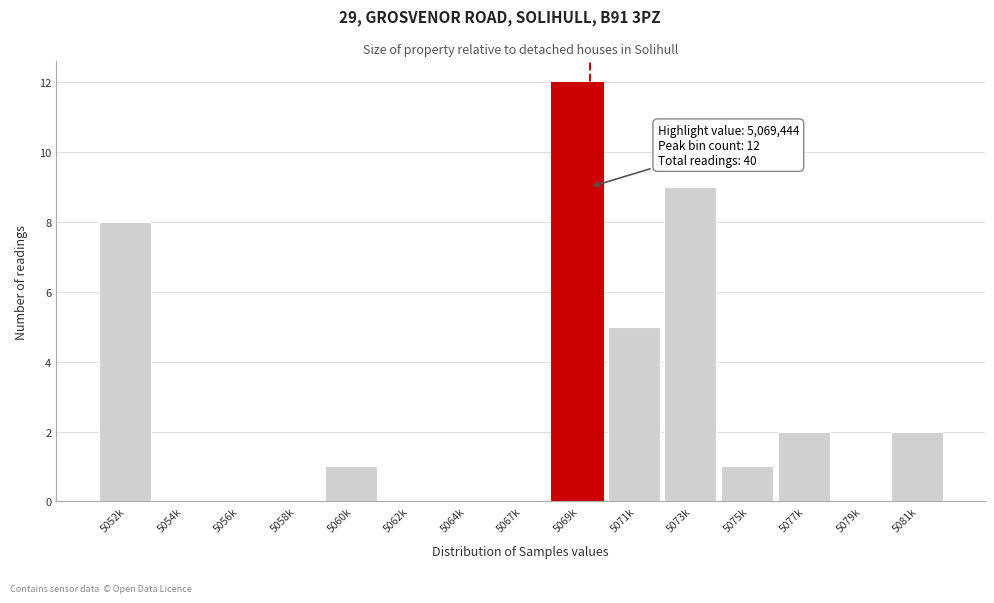

Reading left to right, list all the values displayed in this chart.

5052k=8	5054k=0	5056k=0	5058k=0	5060k=1	5062k=0	5064k=0	5067k=0	5069k=12	5071k=5	5073k=9	5075k=1	5077k=2	5079k=0	5081k=2